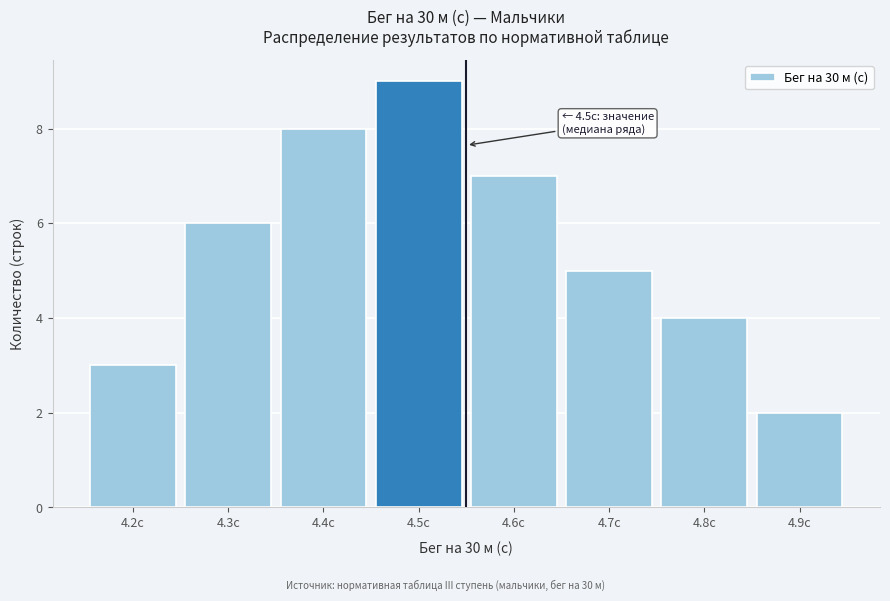

Reading right to left, list all the values displayed in this chart.

4.9с=2	4.8с=4	4.7с=5	4.6с=7	4.5с=9	4.4с=8	4.3с=6	4.2с=3